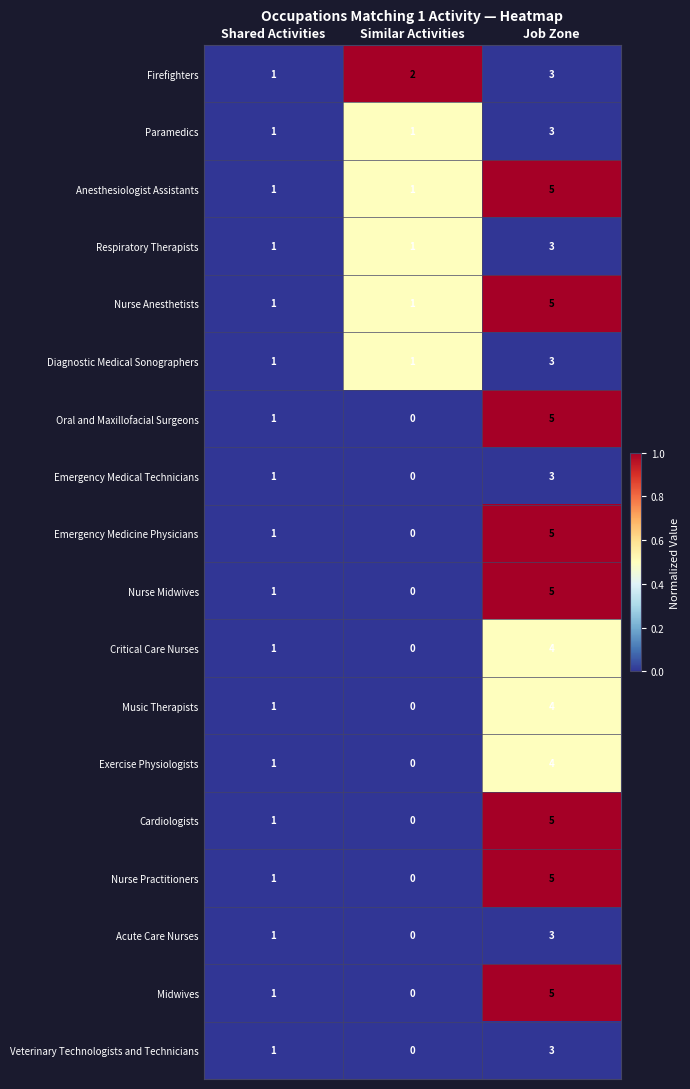

How many Nurse Practitioners values are between 0 and 5?

3